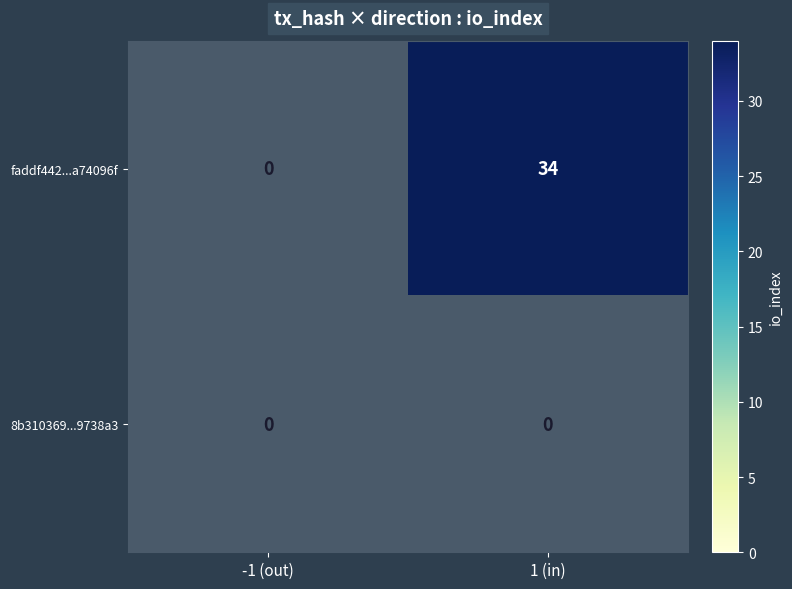

Which series has the largest range (max minus min)?

faddf442...a74096f